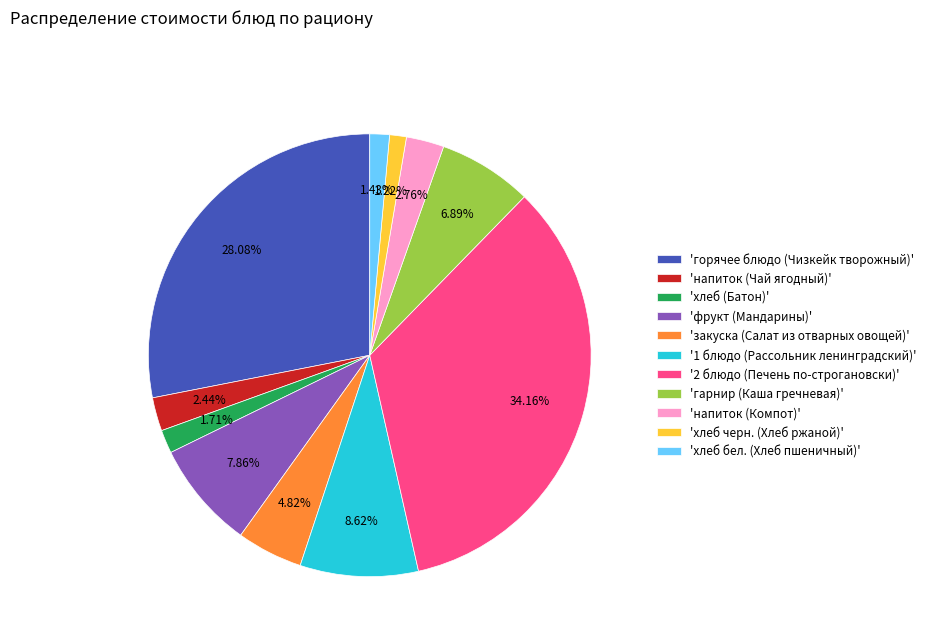

Between 'фрукт (Мандарины)' and '1 блюдо (Рассольник ленинградский)', which is larger?

'1 блюдо (Рассольник ленинградский)'